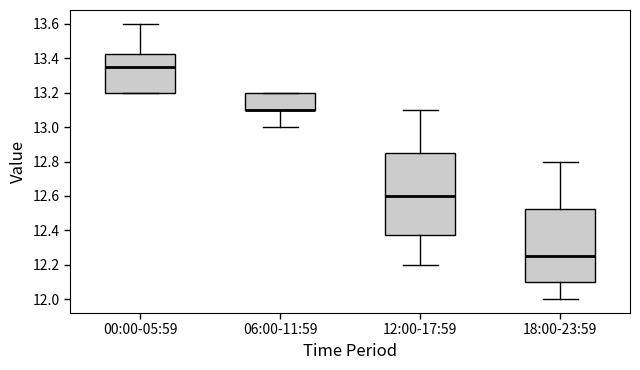

Reading left to right, transcribe this box plot: for each box, give where its median line is, the range the box spans, and where its two whiskers end, as read against the y-axis. The values are not printed on the chart, so give them approximately, as read against the axis.

00:00-05:59: median 13.36, box 13.20 to 13.42, whiskers 13.20 to 13.60
06:00-11:59: median 13.10 (drawn on the box's lower edge), box 13.10 to 13.20, whiskers 13.00 to 13.20
12:00-17:59: median 12.60, box 12.38 to 12.86, whiskers 12.20 to 13.10
18:00-23:59: median 12.26, box 12.10 to 12.52, whiskers 12.00 to 12.80